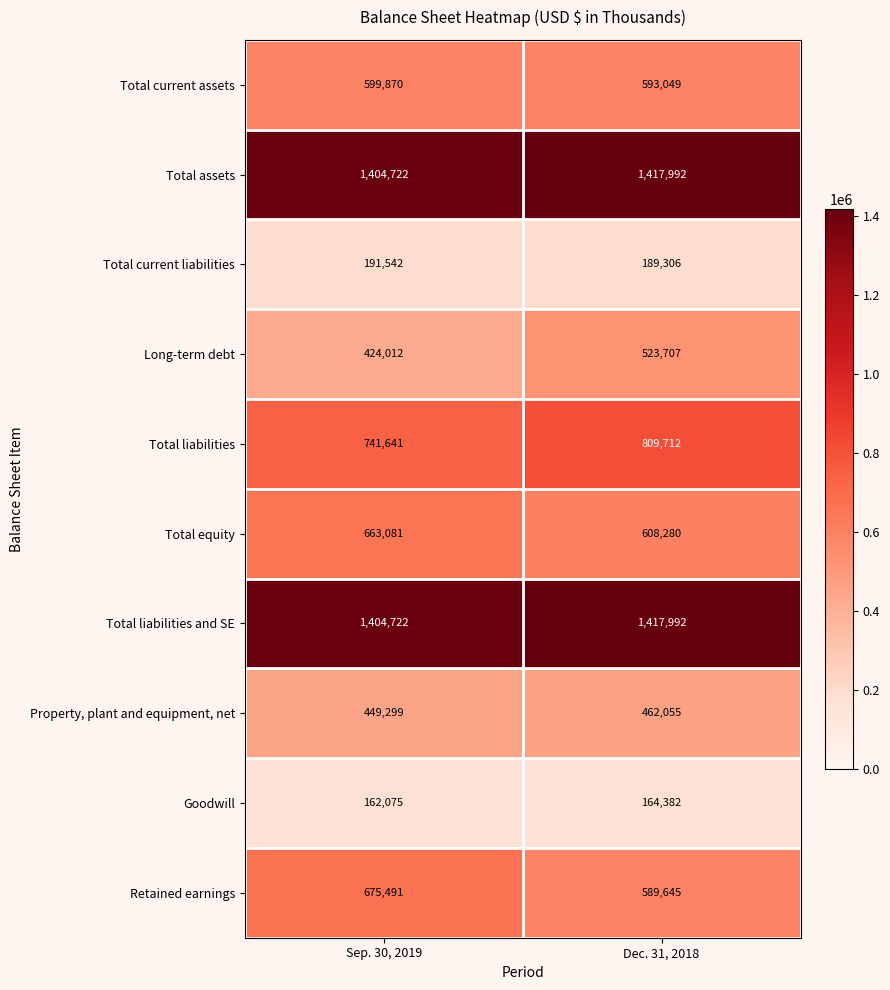

What is the spread (max minus min) of values at Sep. 30, 2019?

1242647